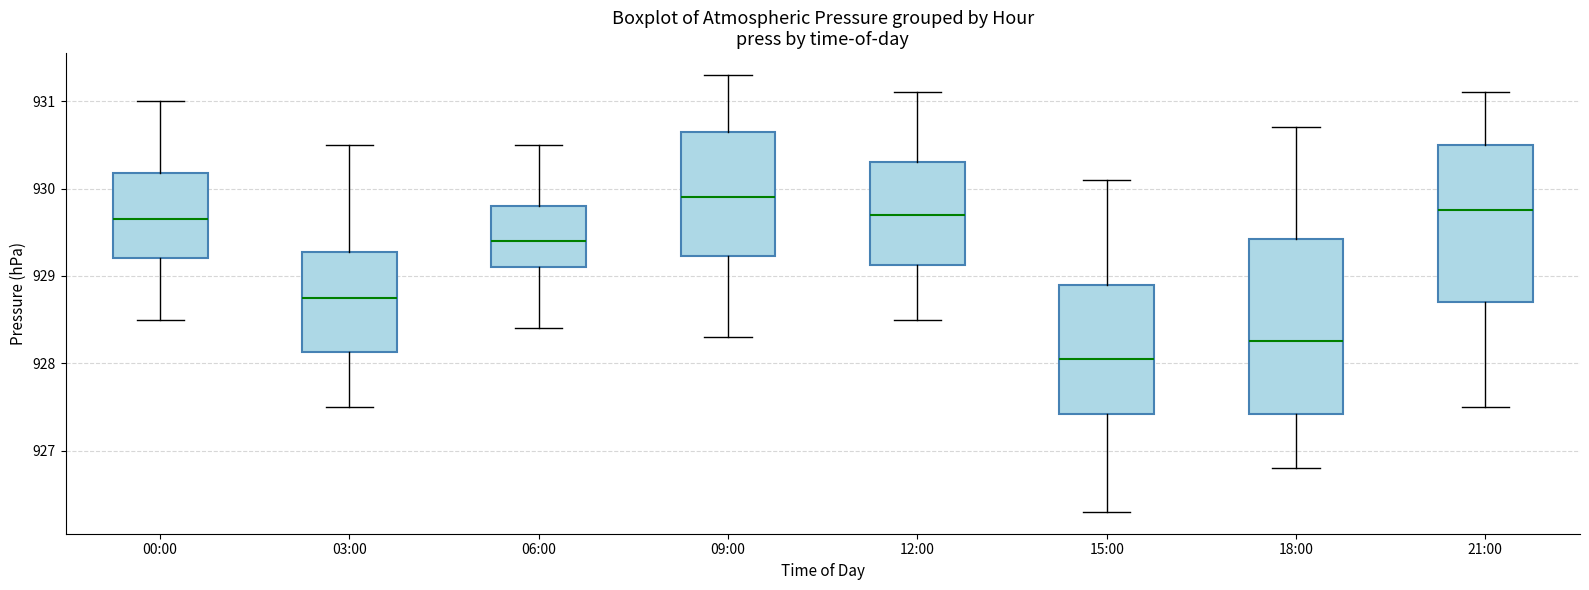

Reading left to right, read every box against the y-axis: the position of its median line, the range the box covers, and the ends of its whiskers. The values are not printed on the chart, so give them approximately, as read against the axis.

00:00: median 929.7, box 929.2 to 930.2, whiskers 928.5 to 931.0
03:00: median 928.8, box 928.1 to 929.3, whiskers 927.5 to 930.5
06:00: median 929.4, box 929.1 to 929.8, whiskers 928.4 to 930.5
09:00: median 929.9, box 929.2 to 930.7, whiskers 928.3 to 931.3
12:00: median 929.7, box 929.1 to 930.3, whiskers 928.5 to 931.1
15:00: median 928.1, box 927.4 to 928.9, whiskers 926.3 to 930.1
18:00: median 928.3, box 927.4 to 929.4, whiskers 926.8 to 930.7
21:00: median 929.8, box 928.7 to 930.5, whiskers 927.5 to 931.1